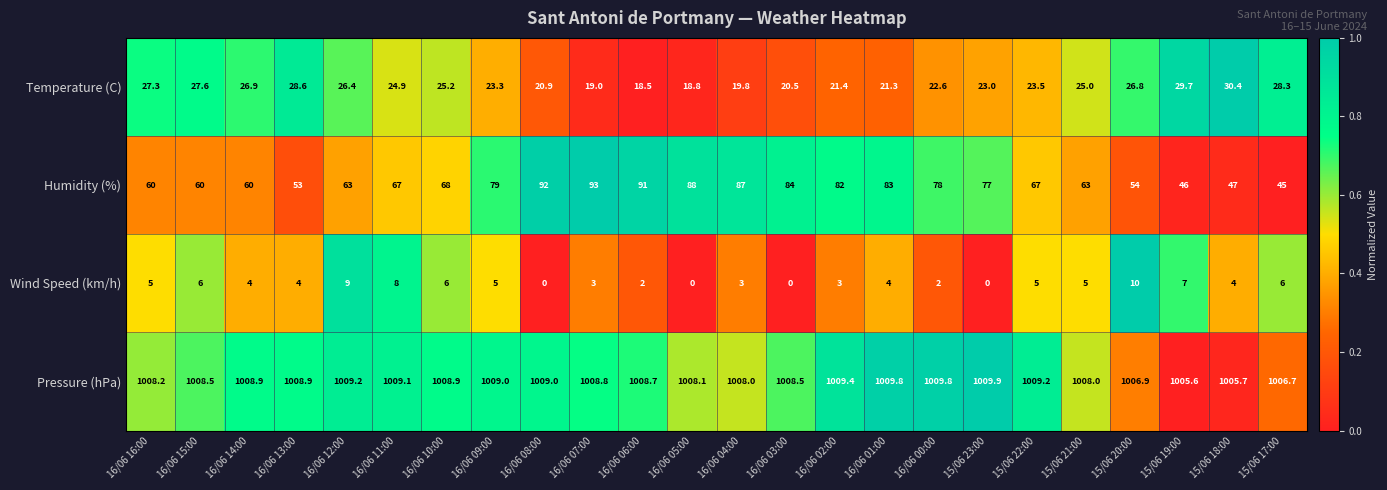

Count the number of categories in the chart.

24